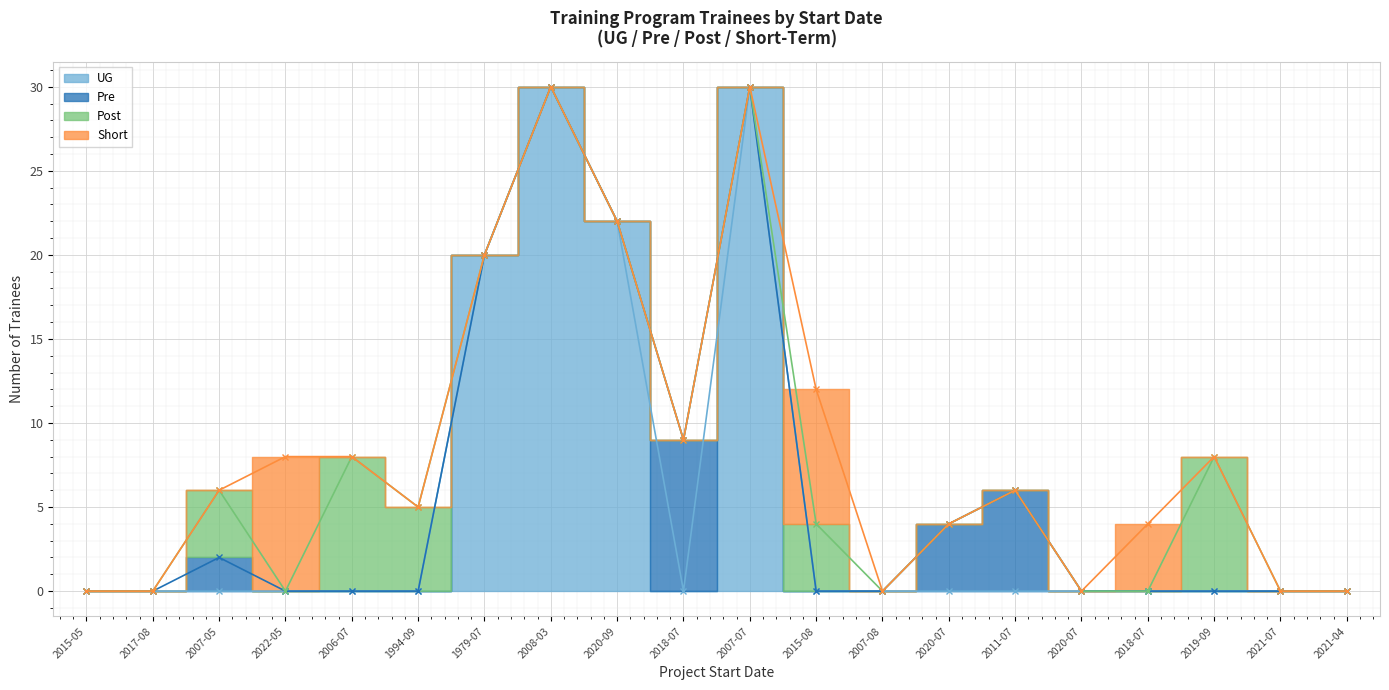

How many distinct data groups are displayed?

4